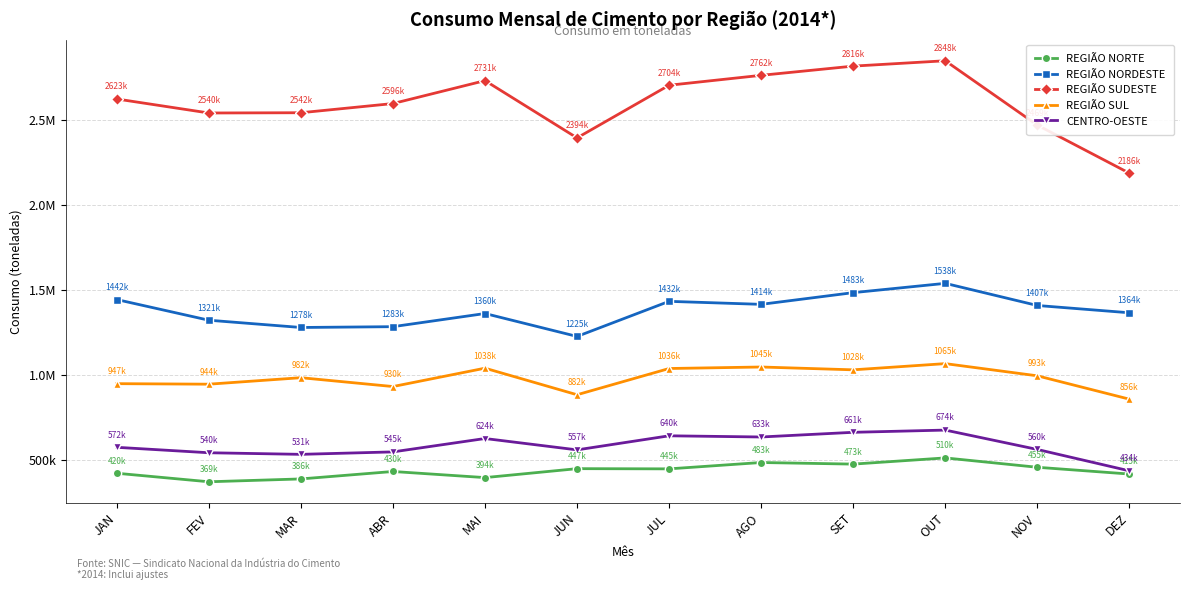

At which category does REGIÃO NORTE reach its first local peak?

ABR